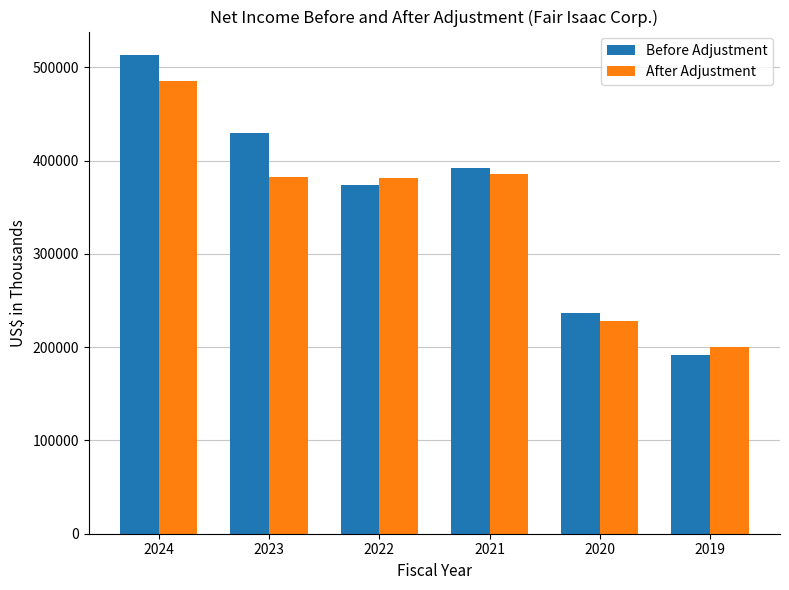

Count the number of data series in this chart.

2